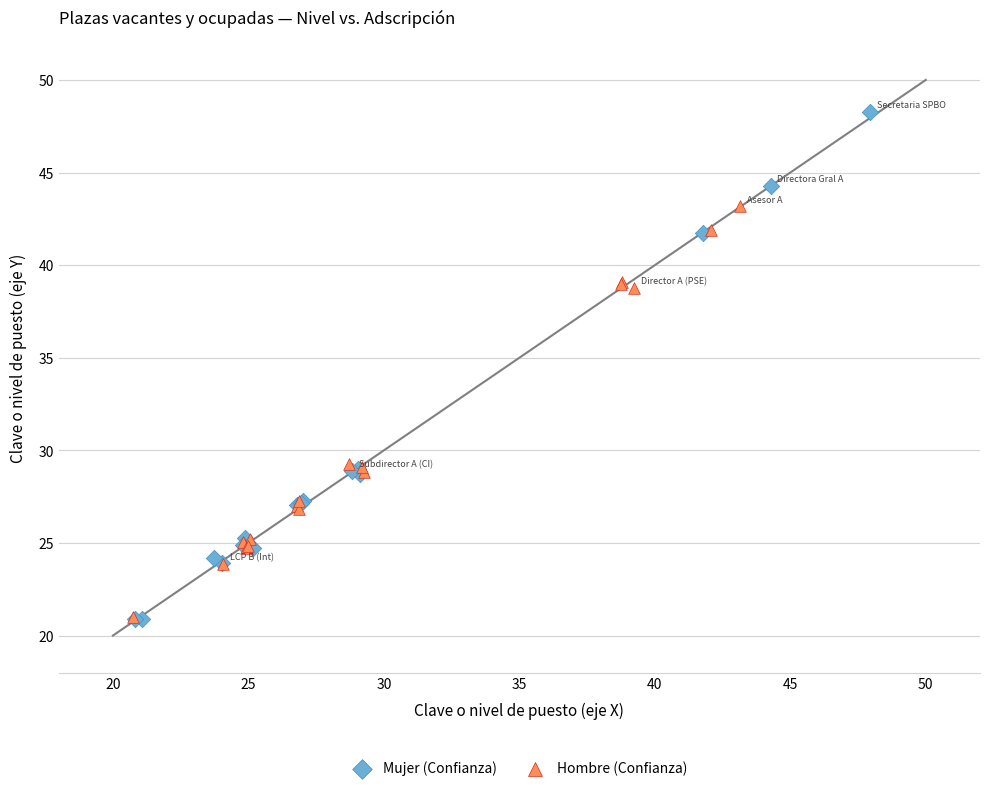

Which series has the largest Y range (max minus min)?

Mujer (Confianza)